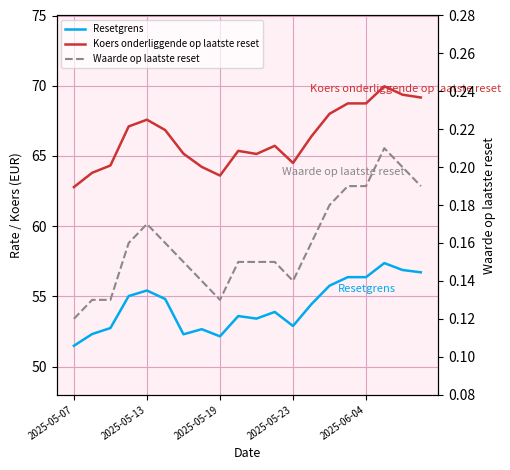

At 2025-05-13, list the series in order from largest to smallest.

Koers onderliggende op laatste reset, Resetgrens, Waarde op laatste reset